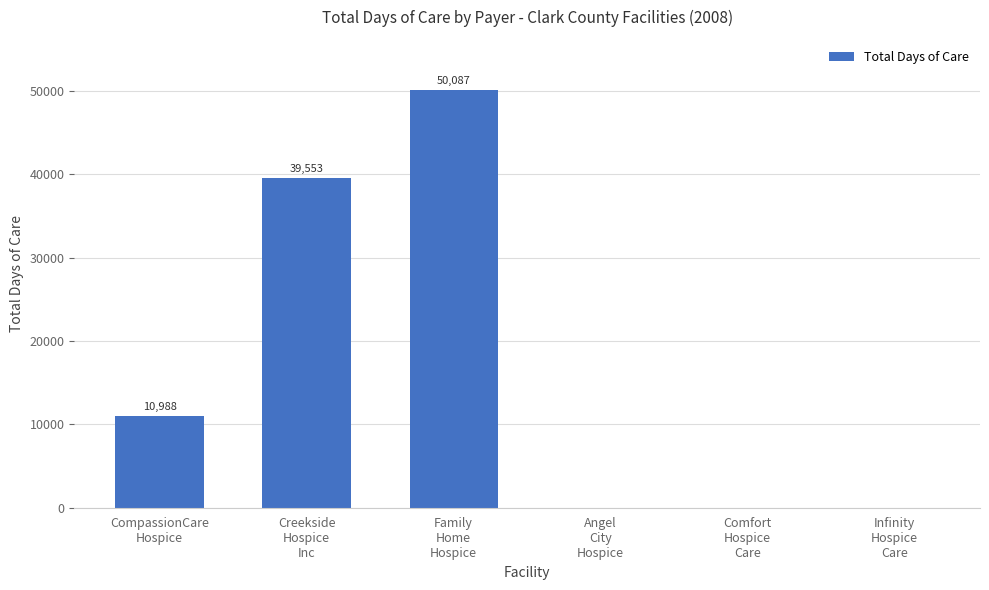

What is the greatest value displayed?

50087